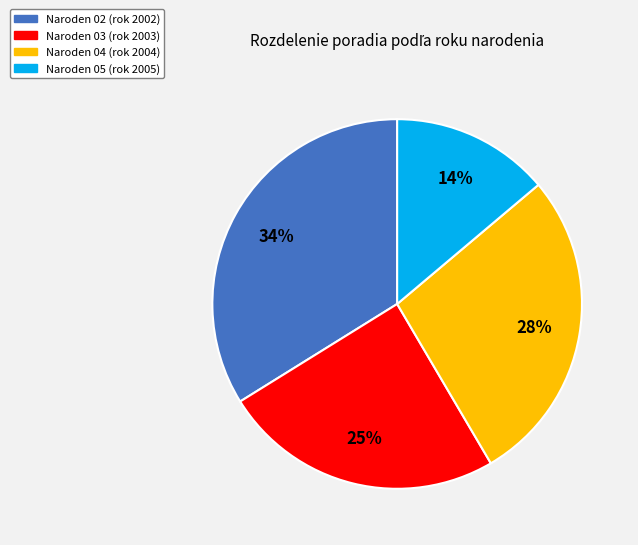

Rank the categories by value from highest to lowest.

Naroden 02 (rok 2002), Naroden 04 (rok 2004), Naroden 03 (rok 2003), Naroden 05 (rok 2005)